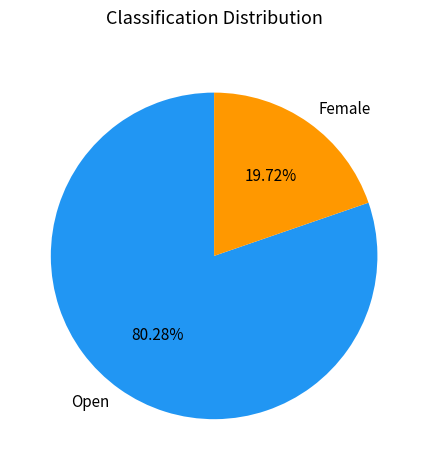

True or false: Open accounts for 80% of the total.

True